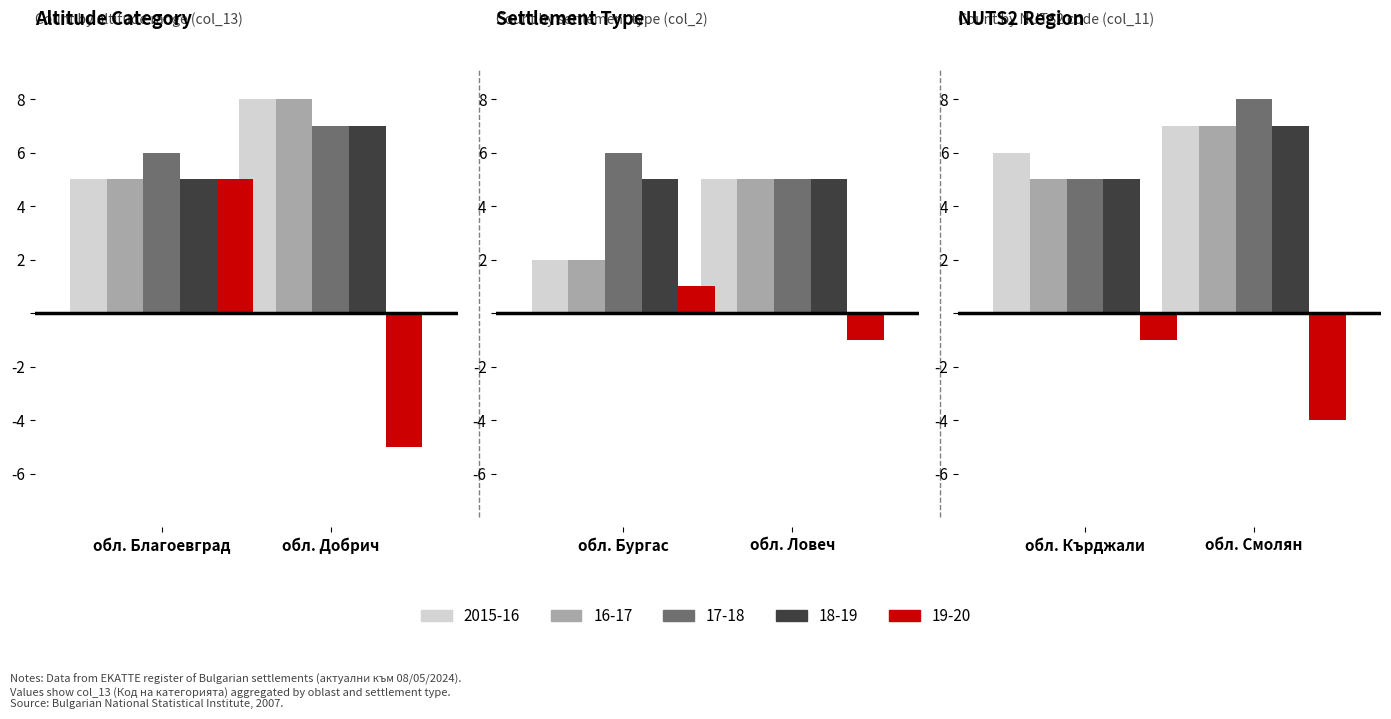

Rank the series by their maximum value, from highest to lowest.

16-17, 17-18, 2015-16, 18-19, 19-20